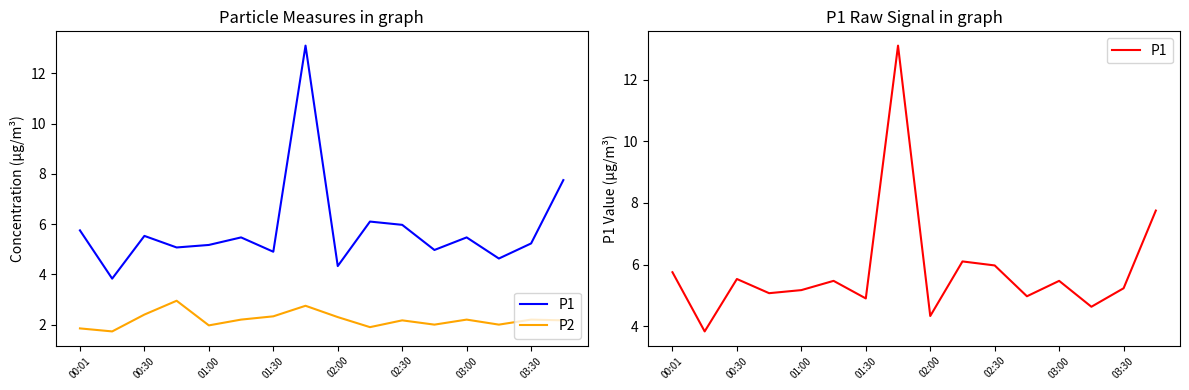

Reading left to right, list all the values displayed in this chart.

P1: 5.8	3.8	5.5	5.1	5.2	5.5	4.9	13.1	4.3	6.1	6.0	5.0	5.5	4.6	5.2	7.8
P2: 1.9	1.7	2.4	3.0	2.0	2.2	2.3	2.8	2.3	1.9	2.2	2.0	2.2	2.0	2.2	2.2